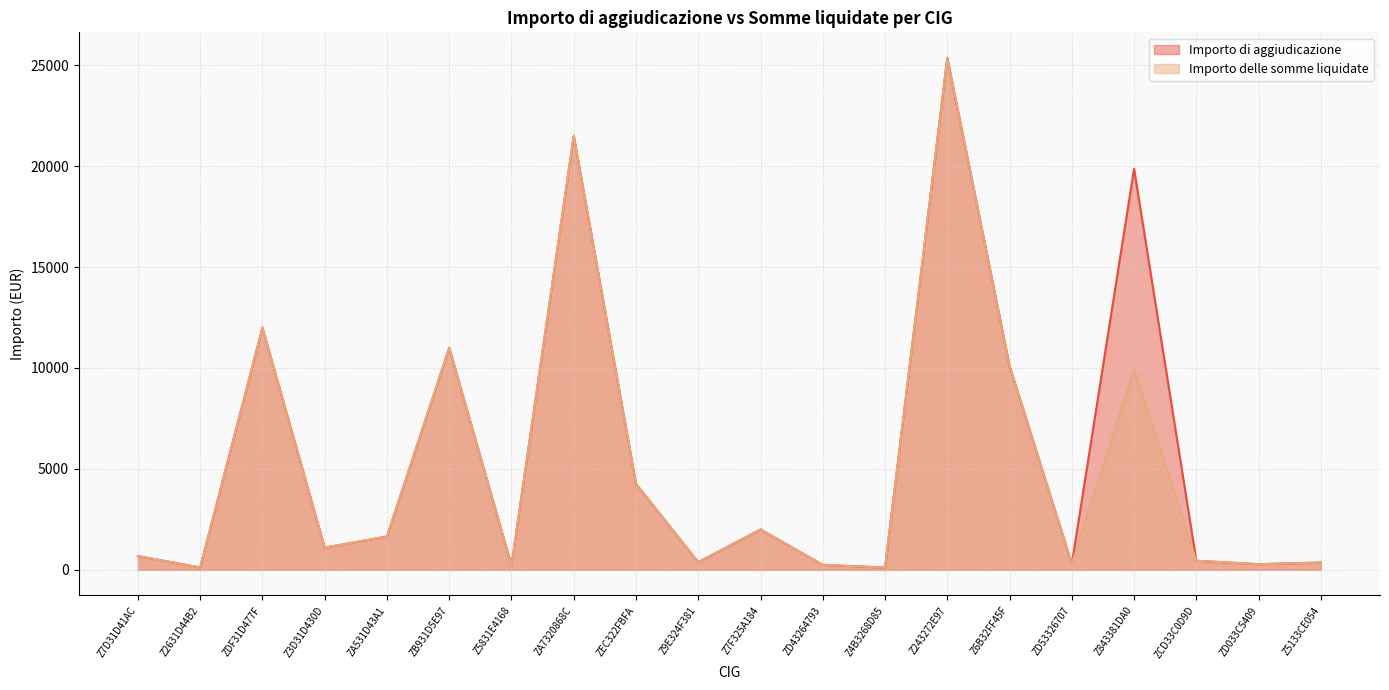

In Importo di aggiudicazione, how many points are lower than both neighbors (excluding endpoints)?

7